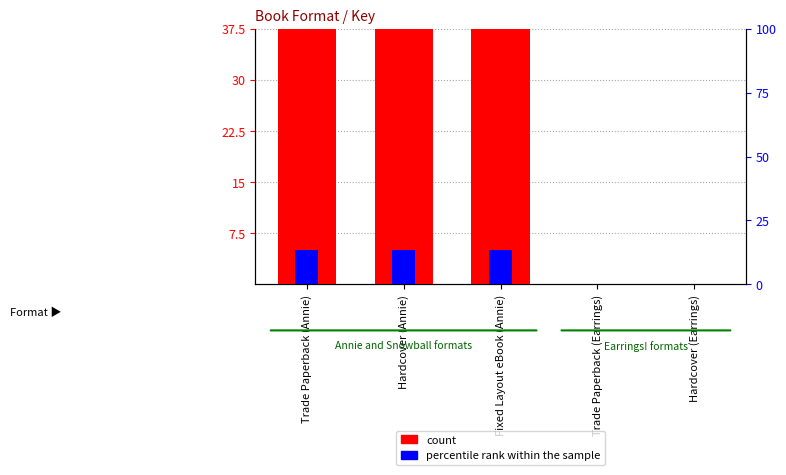

Where does the count series first go above 37?

Trade Paperback (Annie)